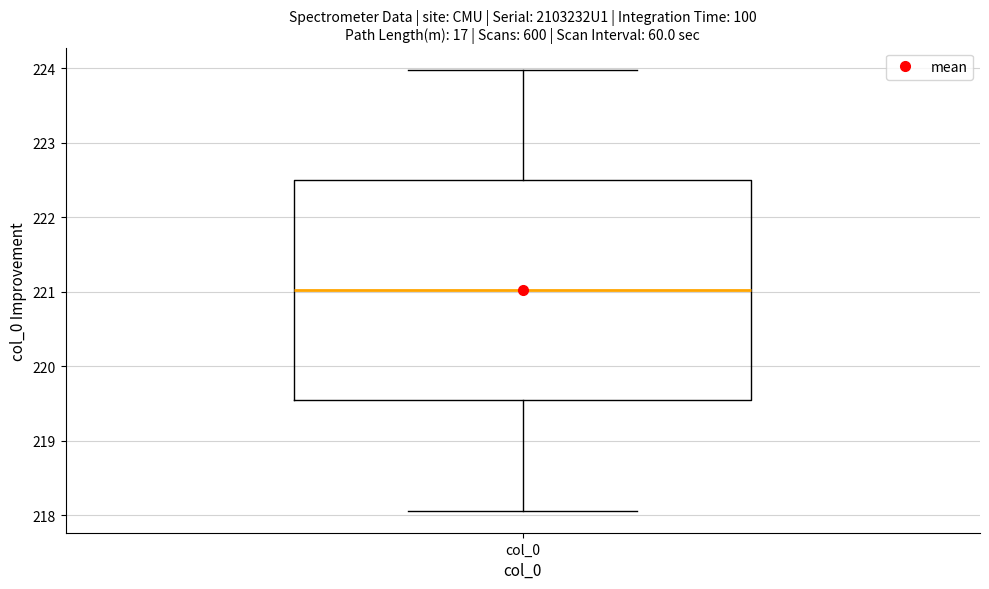

Transcribe this box plot: give where the median line is, the range the box spans, and where the two whiskers end, as read against the y-axis. The values are not printed on the chart, so give them approximately, as read against the axis.

median 221.0, box 219.5 to 222.5, whiskers 218.1 to 224.0